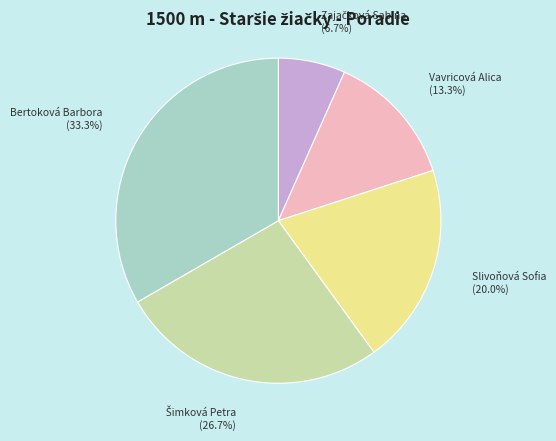

Is there any slice that represents more than half of the pie?

No